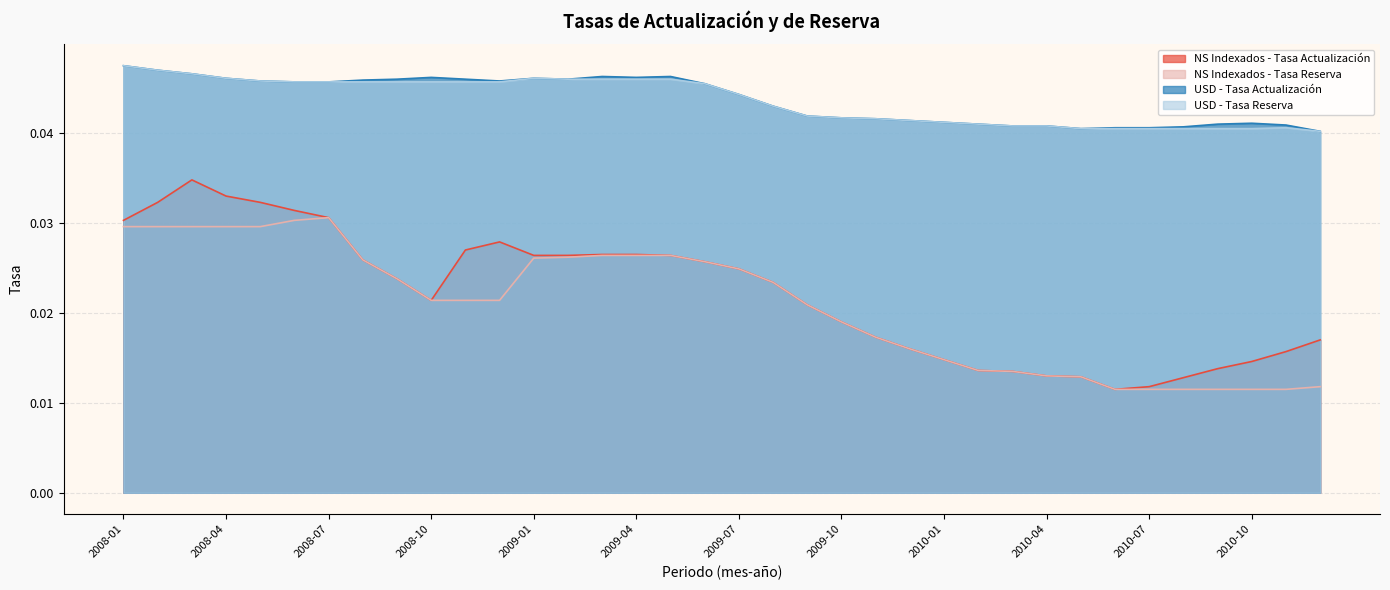

What are all the series names shown in the legend?

NS Indexados - Tasa Actualización, NS Indexados - Tasa Reserva, USD - Tasa Actualización, USD - Tasa Reserva